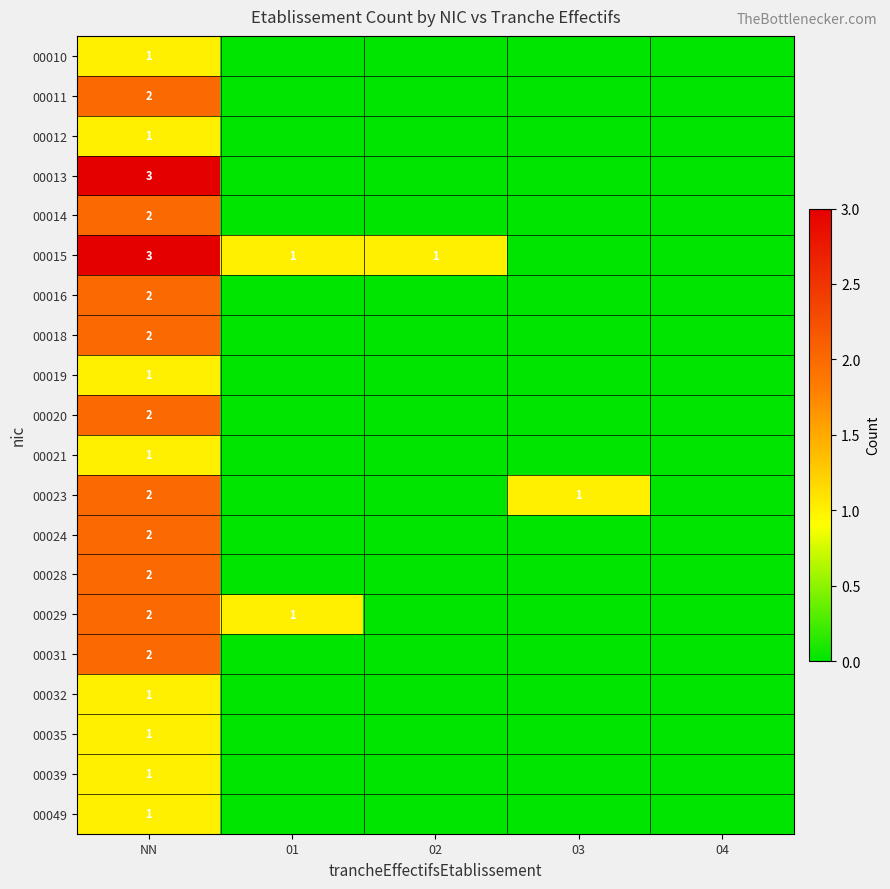

The value of 00031 at NN is 1. True or false?

False